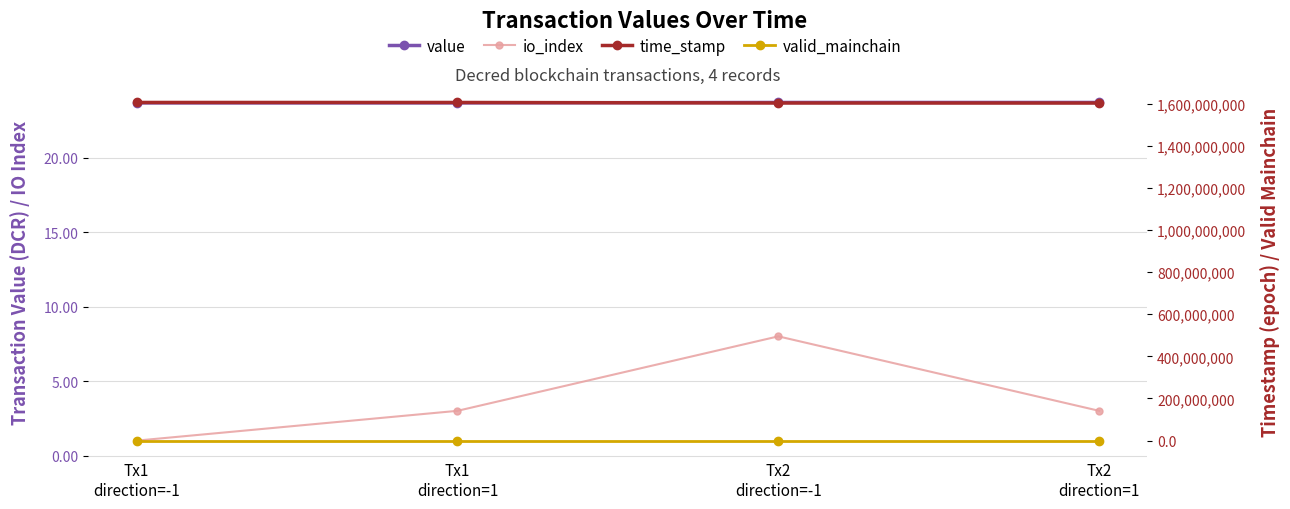

List the series in order of their peak value, lowest first.

valid_mainchain, io_index, value, time_stamp